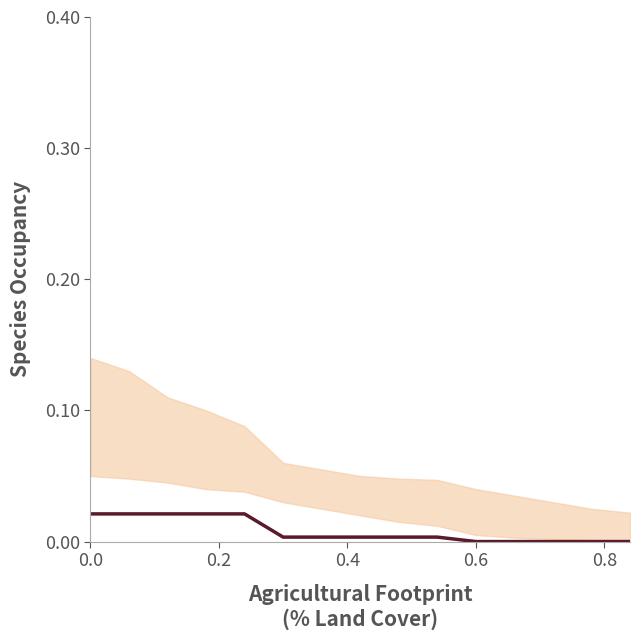

How many values are above zero?

10